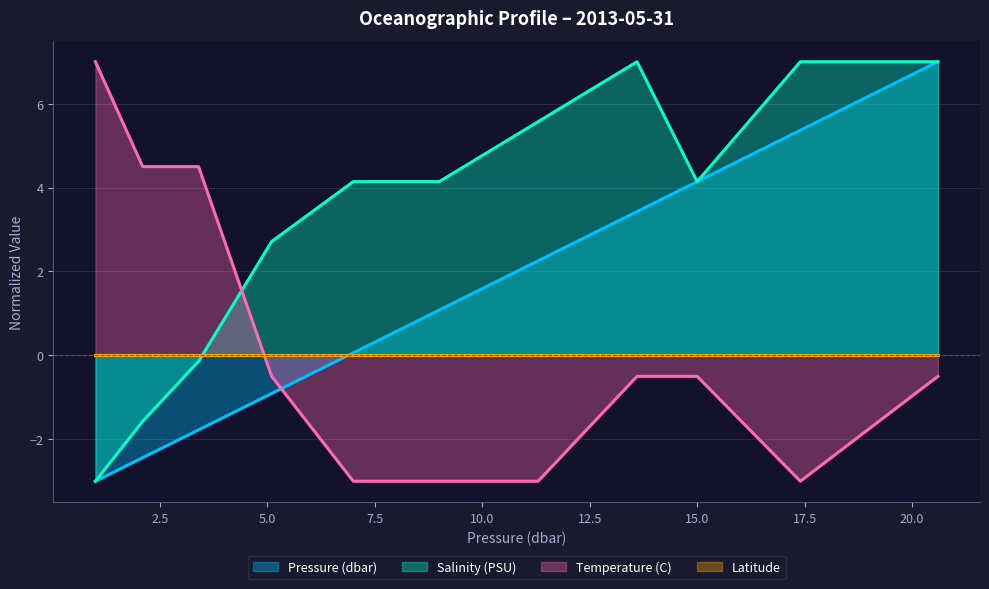

Read the Pressure (dbar) value at 9.0.

1.1